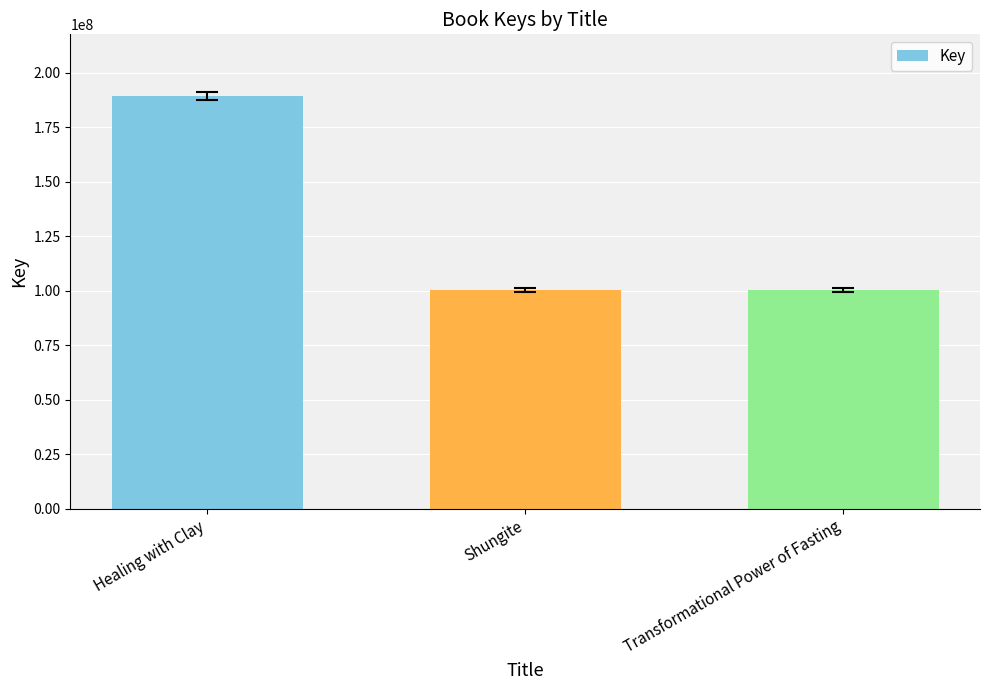

How many bars are there in total?

3